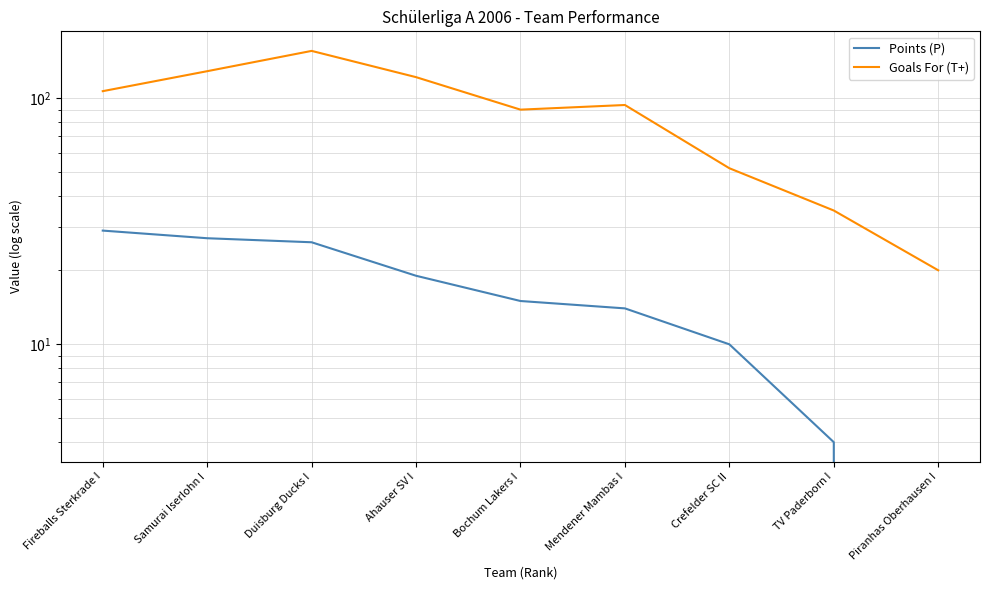

Which has a higher value, Crefelder SC II or TV Paderborn I?

Crefelder SC II